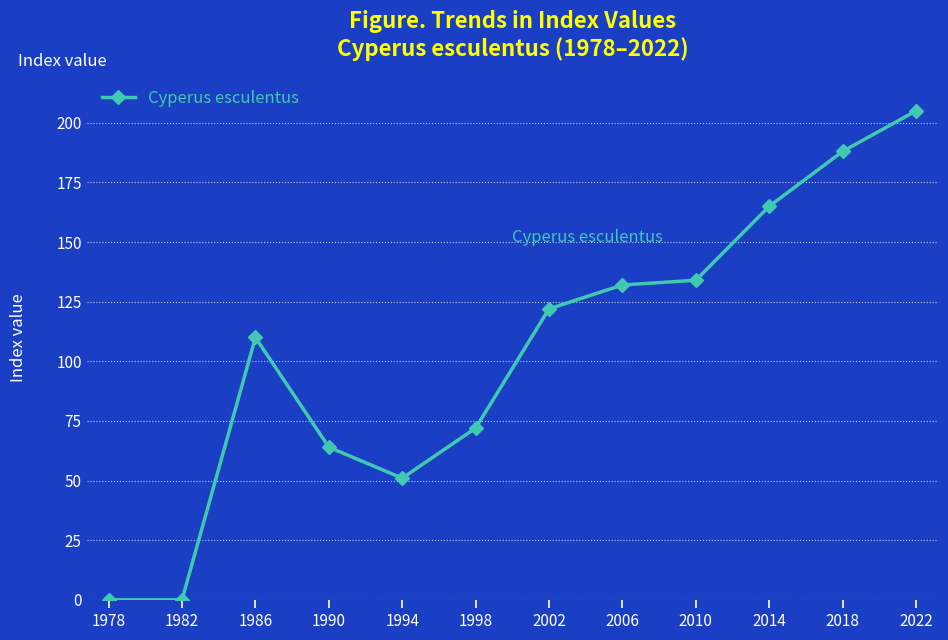

What is the change in value from 1998 to 2006?

+60